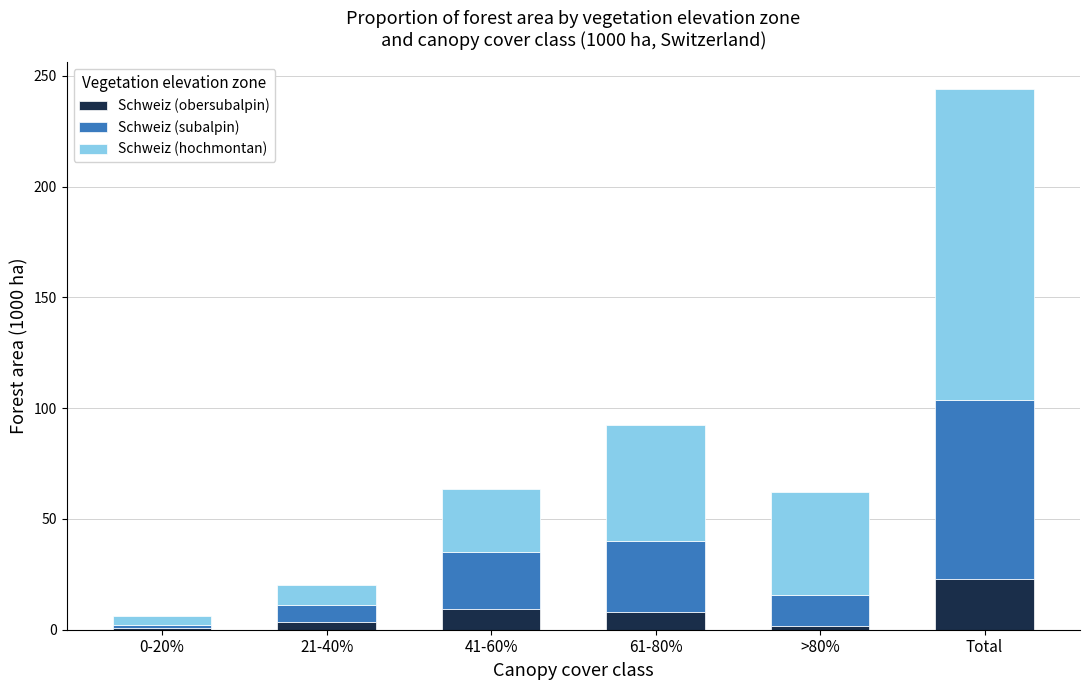

What are all the series names shown in the legend?

Schweiz (obersubalpin), Schweiz (subalpin), Schweiz (hochmontan)